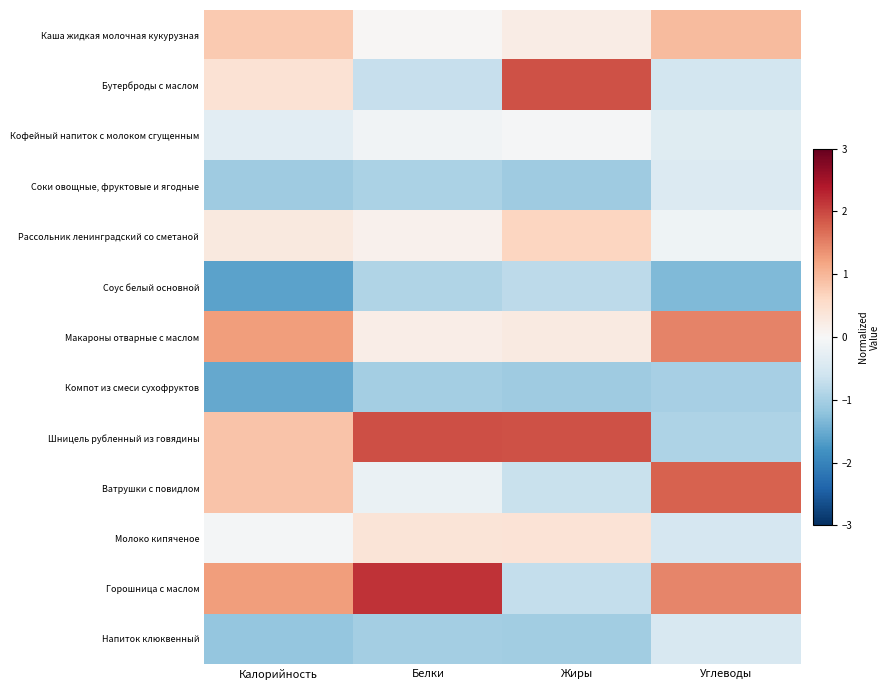

How many data points does each series have?

4